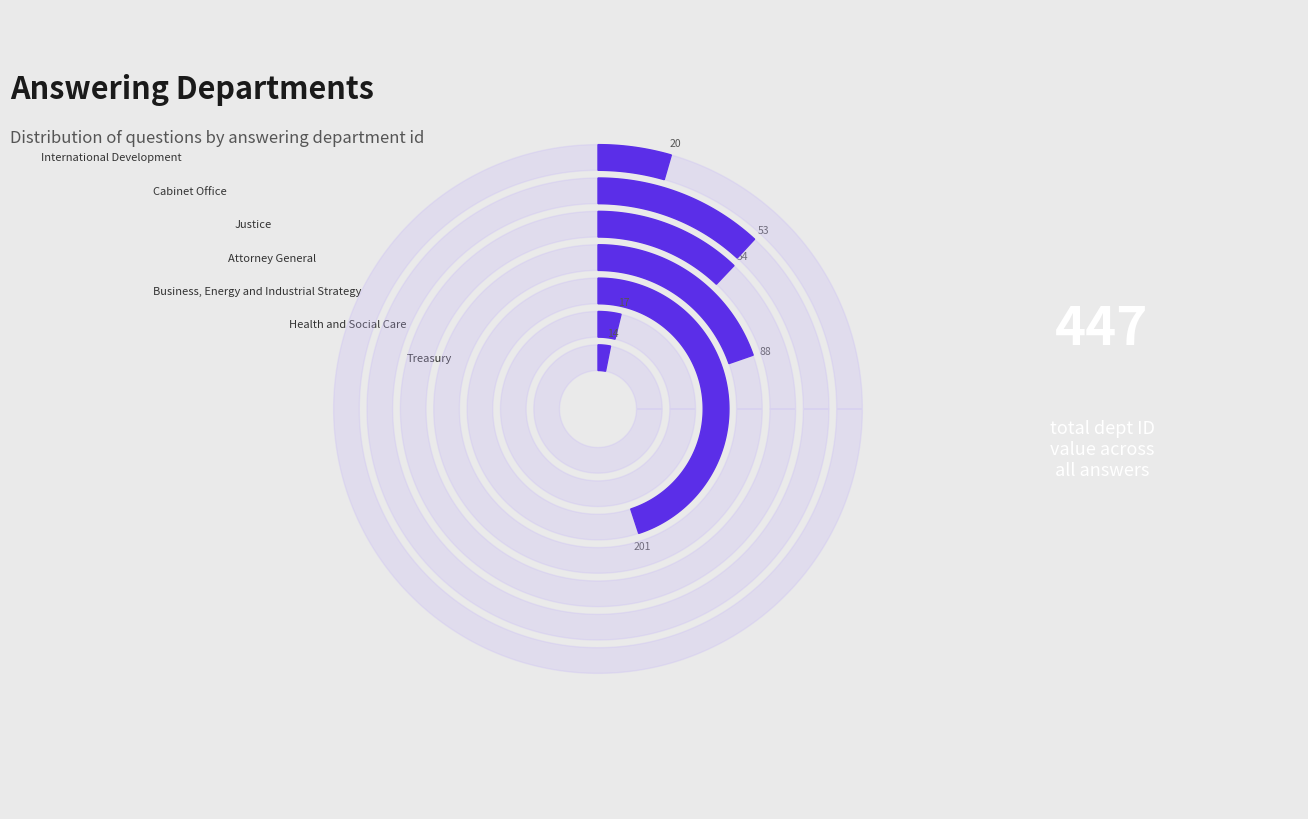

Approximately how many times larger is the value at International Development compared to Business, Energy and Industrial Strategy?

0.1